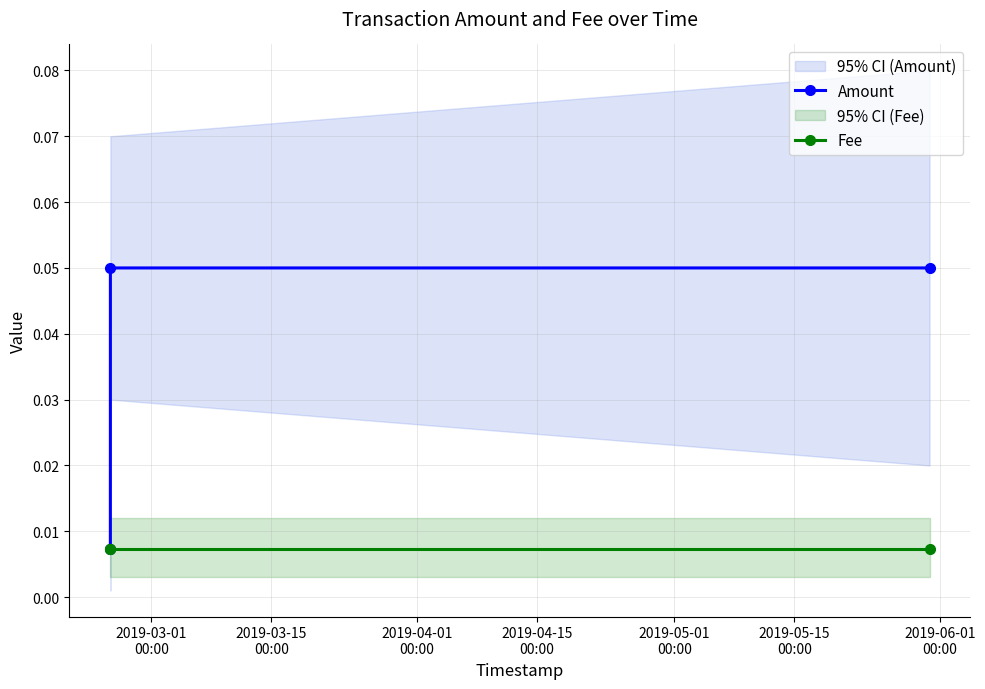

Reading right to left, what are all the values shown in this chart?

Amount: 0.1	0.1	0.0
Fee: 0.0	0.0	0.0